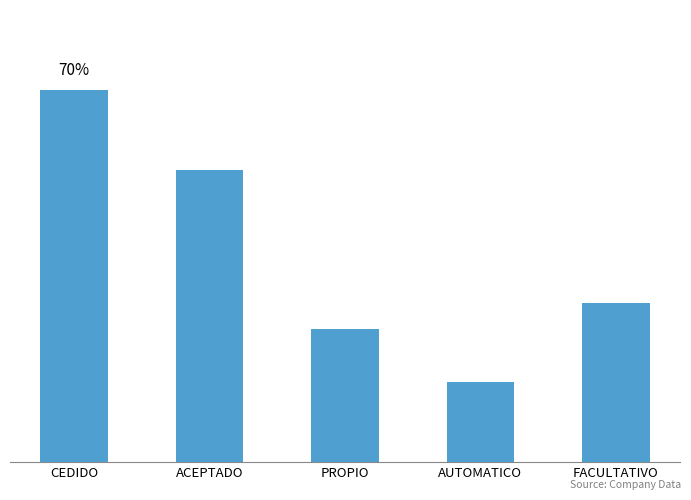

What is the average value?

0.4